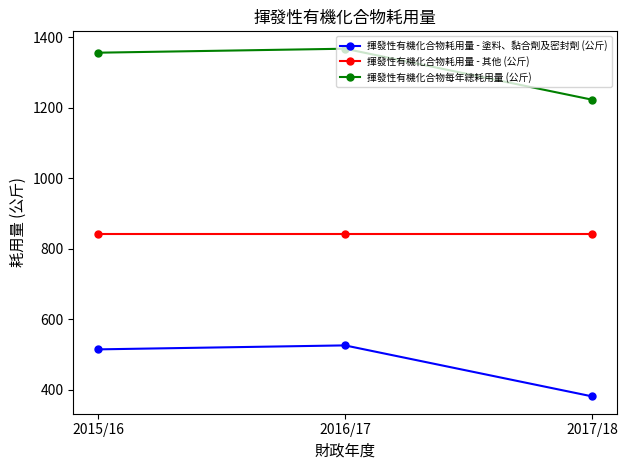

At how many categories does at least one series exceed 616?

3